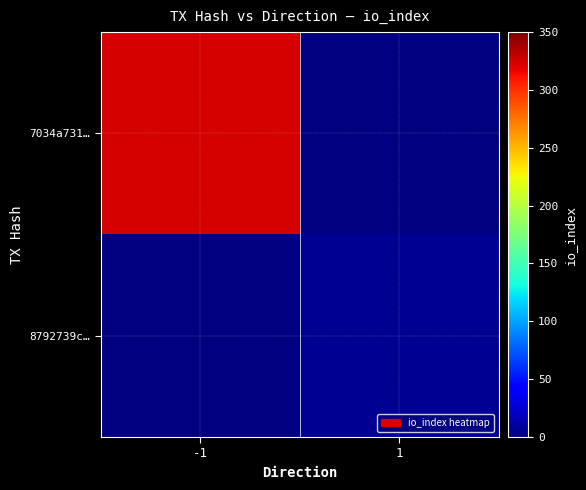

Rank the series by their maximum value, from lowest to highest.

7034a731…, 8792739c…